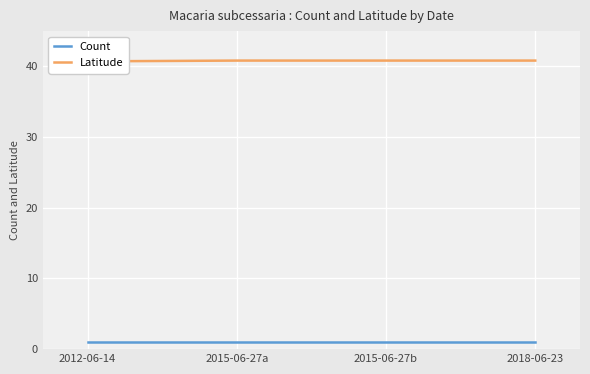

Which series has the largest range (max minus min)?

Latitude